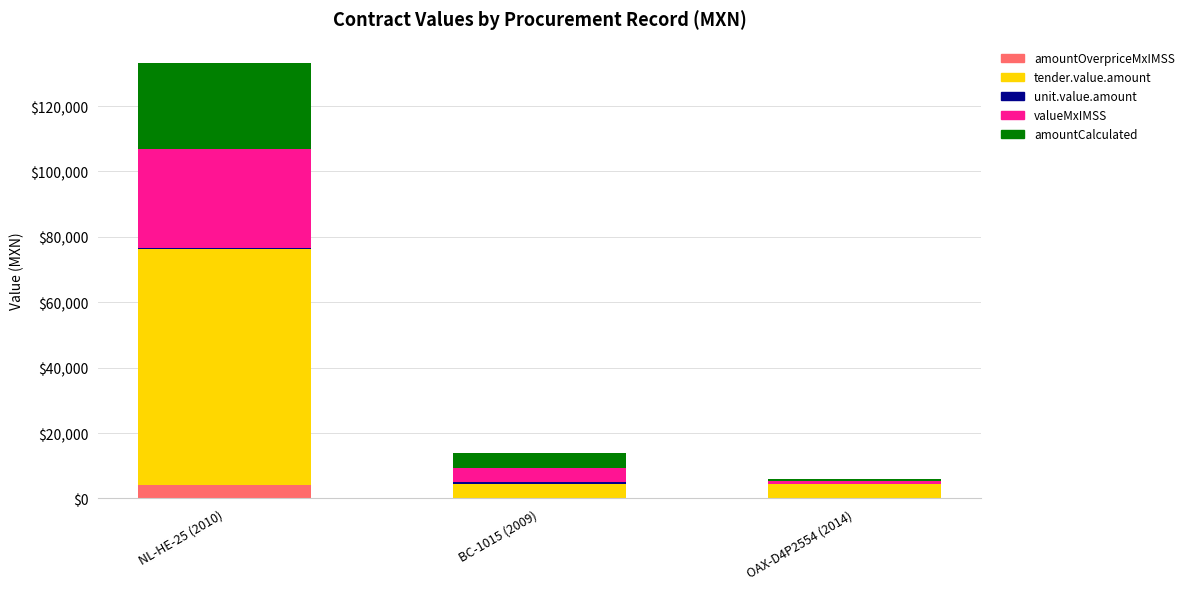

At which category is the sum across all series the highest?

NL-HE-25 (2010)